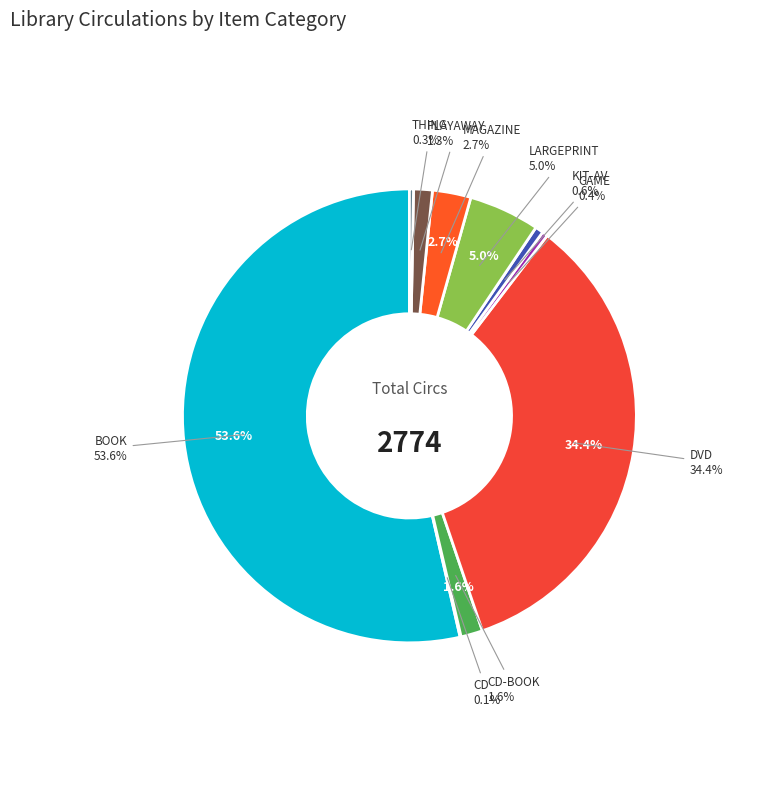

How many segments does this pie chart have?

10